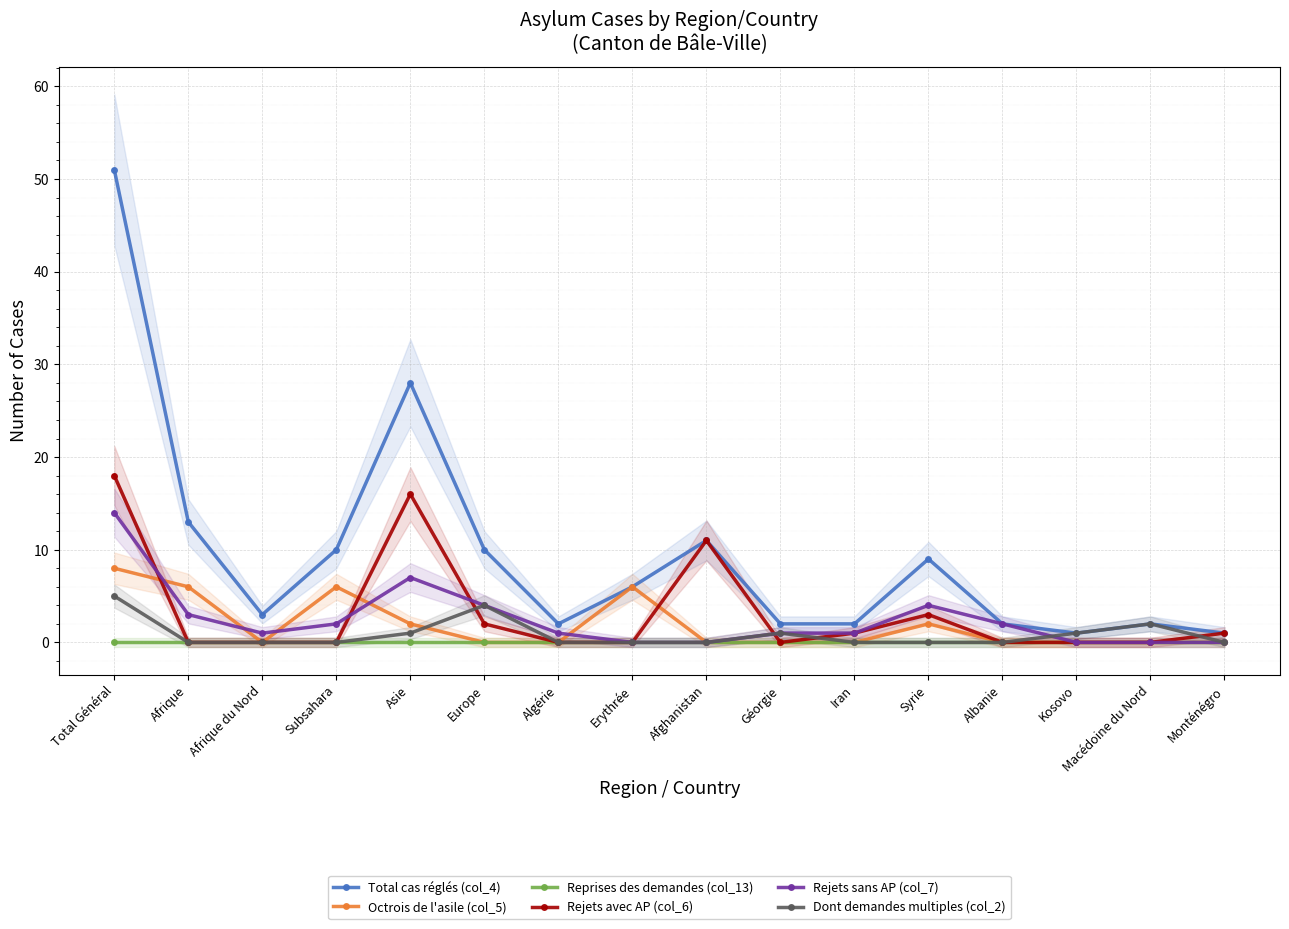

Does the chart display data point markers on the line(s)?

Yes